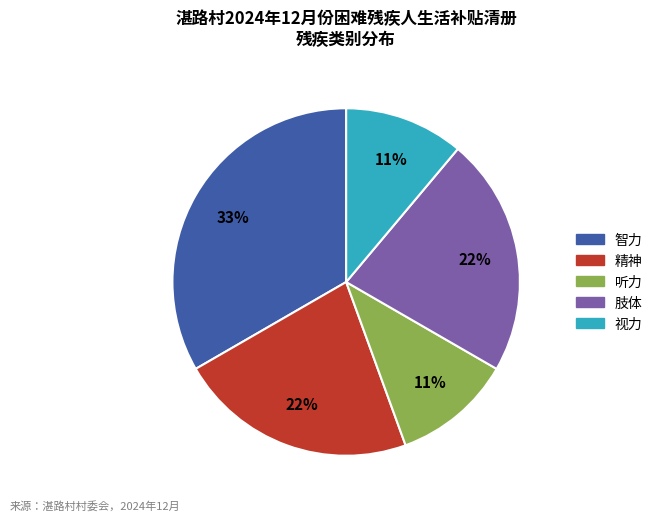

Is there a majority slice in this chart?

No